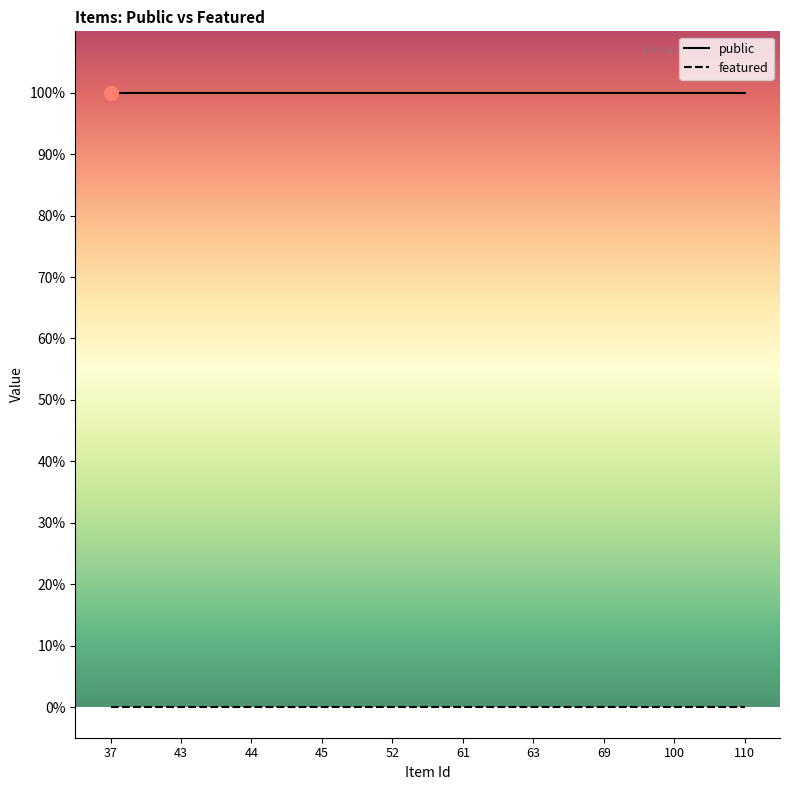

Reading left to right, extract all data points from this chart.

public: 37=1	43=1	44=1	45=1	52=1	61=1	63=1	69=1	100=1	110=1
featured: 37=0	43=0	44=0	45=0	52=0	61=0	63=0	69=0	100=0	110=0